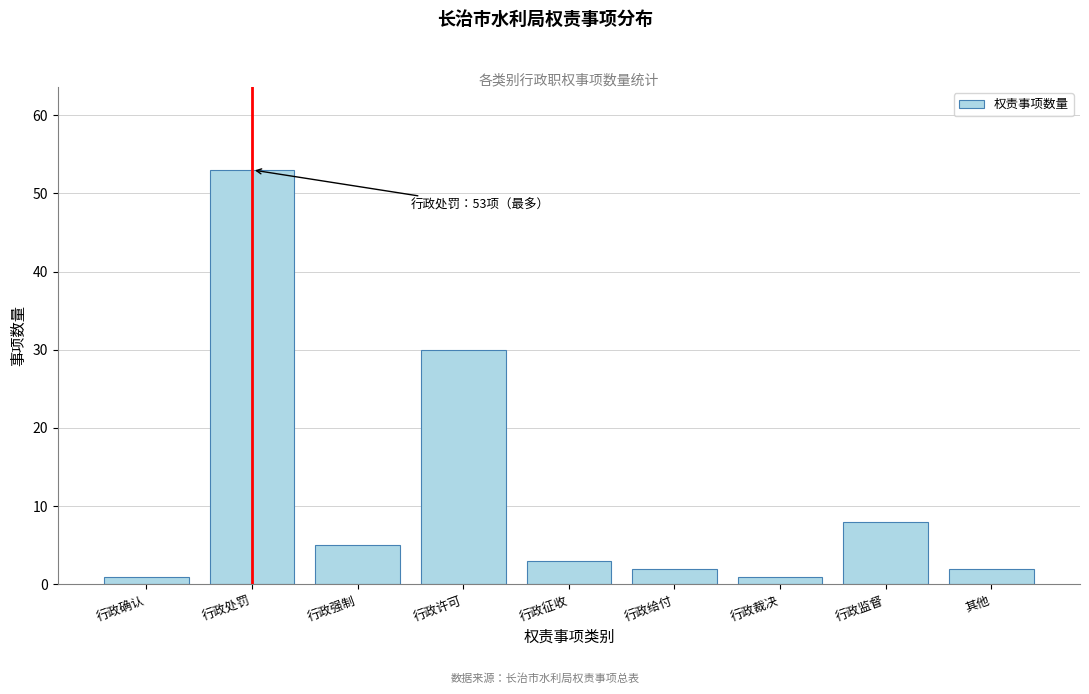

Reading right to left, transcribe all the data shown in this chart.

其他=2	行政监督=8	行政裁决=1	行政给付=2	行政征收=3	行政许可=30	行政强制=5	行政处罚=53	行政确认=1